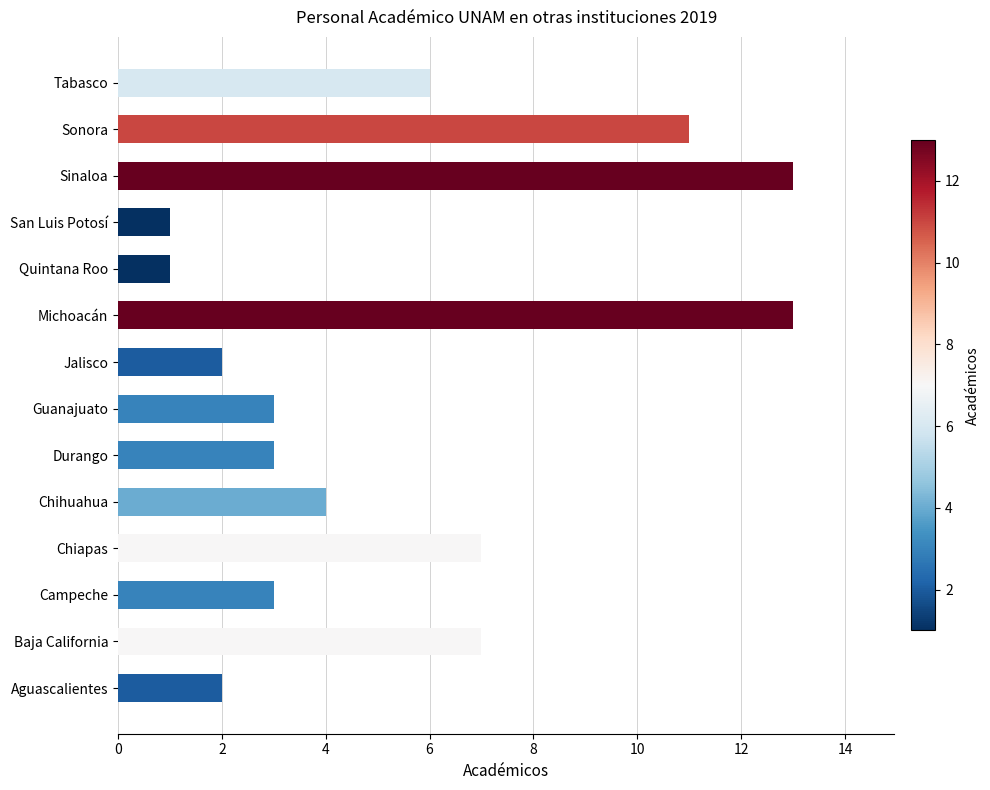

Reading bottom to top, what are all the values shown in this chart?

Aguascalientes=2	Baja California=7	Campeche=3	Chiapas=7	Chihuahua=4	Durango=3	Guanajuato=3	Jalisco=2	Michoacán=13	Quintana Roo=1	San Luis Potosí=1	Sinaloa=13	Sonora=11	Tabasco=6